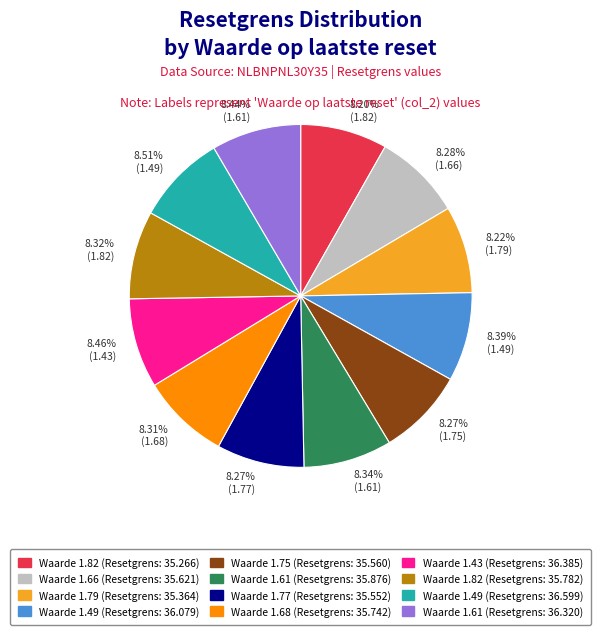

Does any single category account for the majority?

No